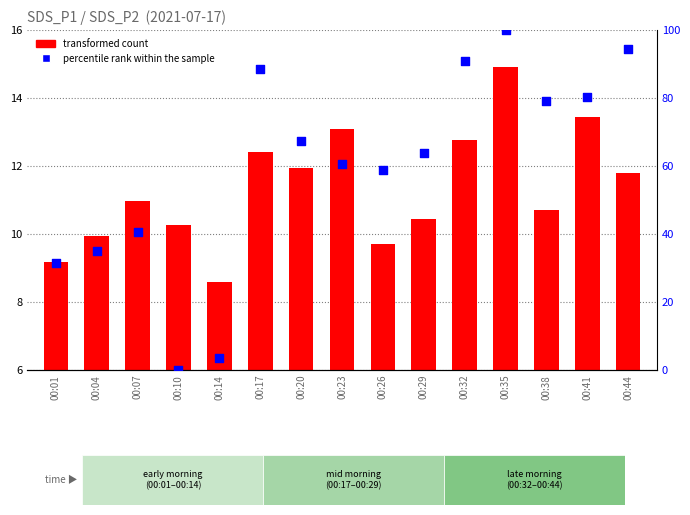

What is the total value across all series at 00:35?

114.9